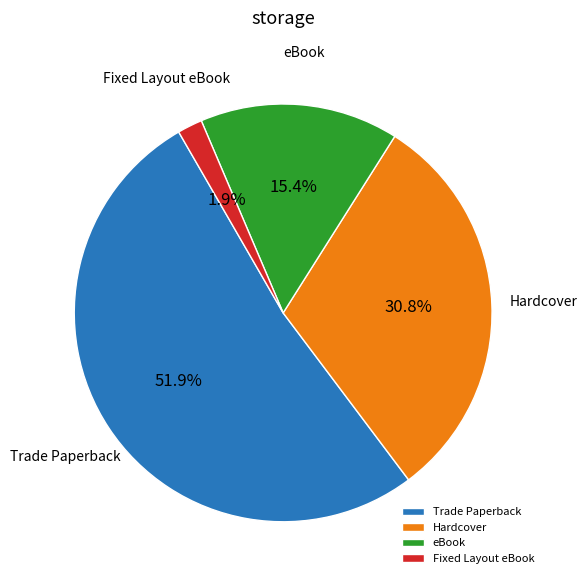

Is it true that Hardcover is 20% of the pie?

False